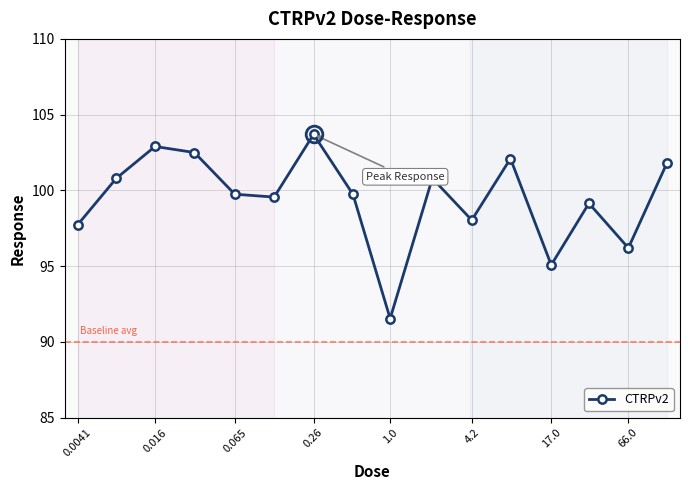

How many categories are shown in the chart?

16